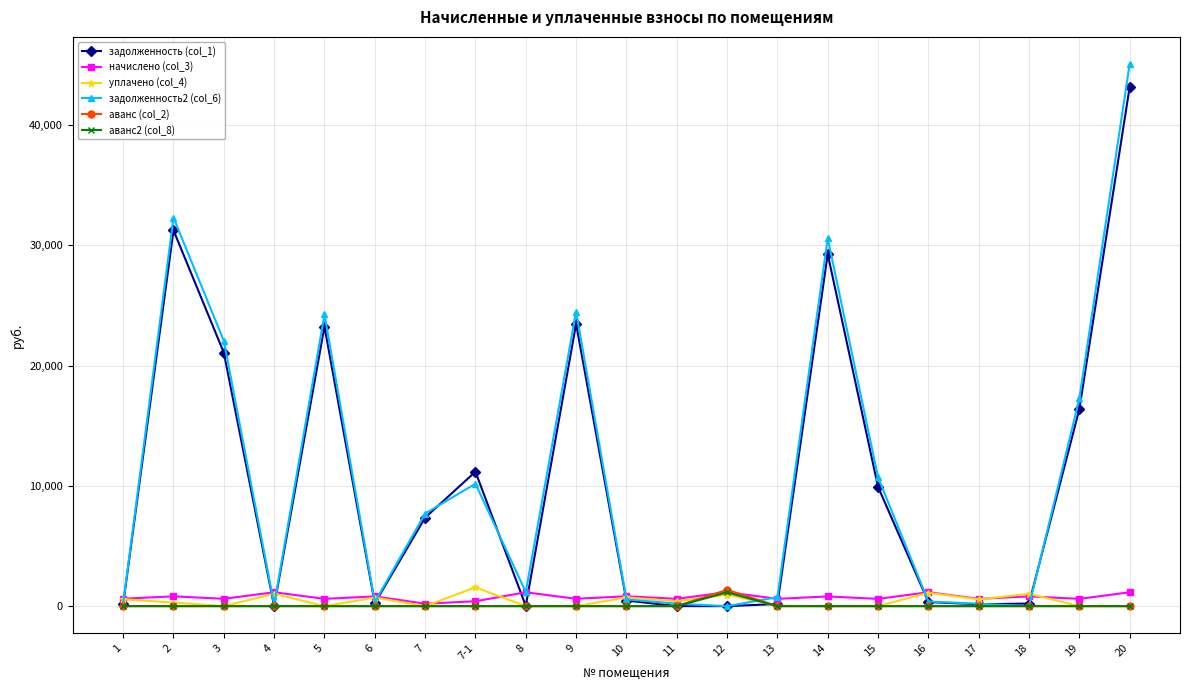

Which series has the largest total across all categories?

задолженность2 (col_6)